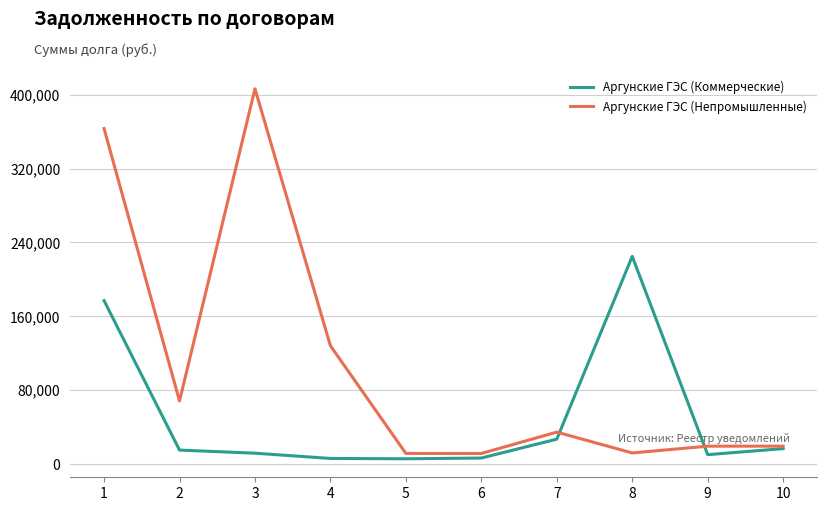

Which series has the largest range (max minus min)?

Аргунские ГЭС (Непромышленные)